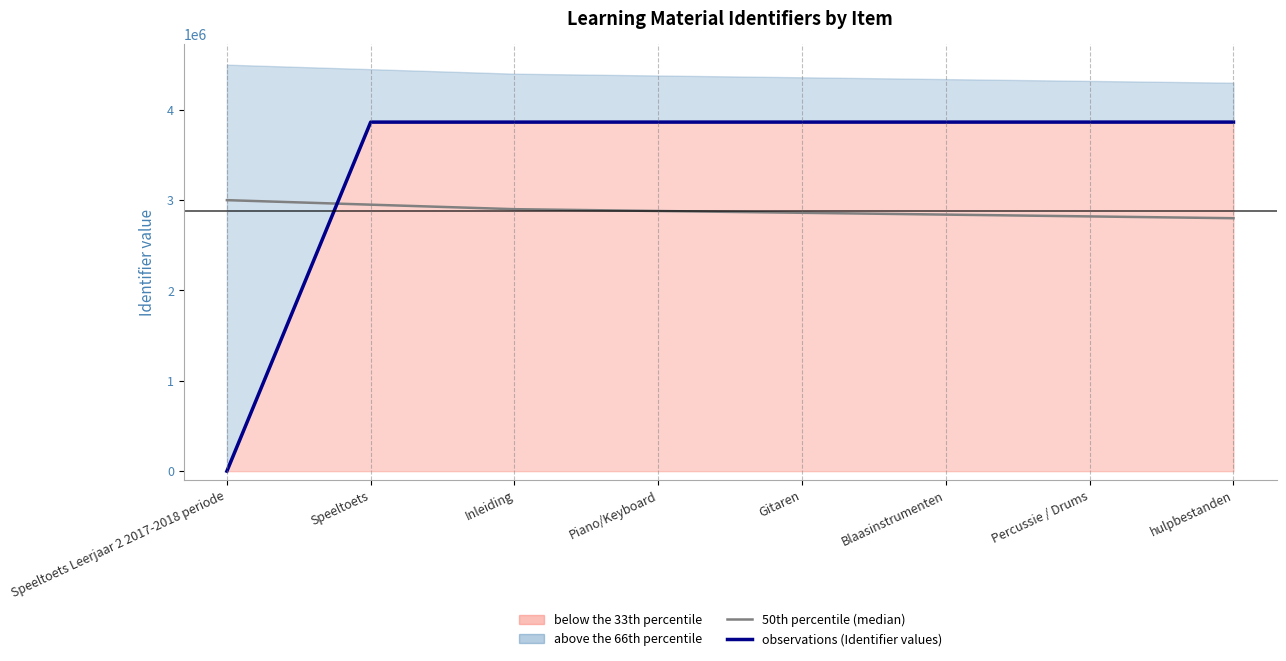

At which category does the chart reach its peak across all series?

hulpbestanden